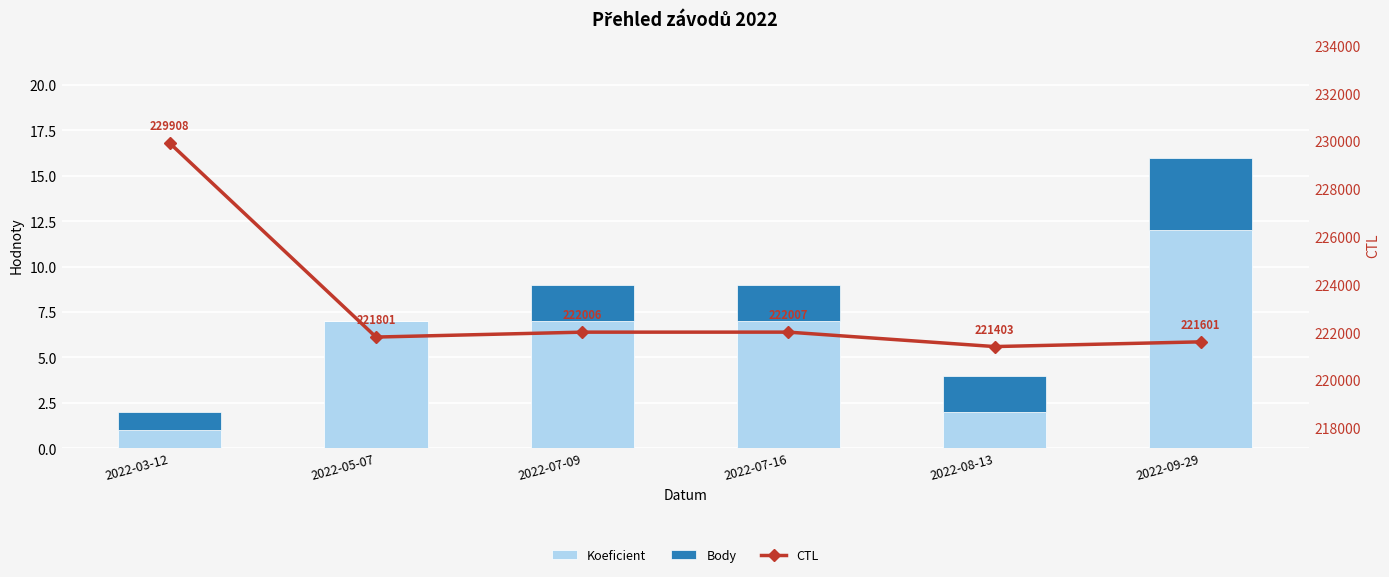

Is the value of CTL at 2022-09-29 greater than the value of Koeficient at 2022-08-13?

Yes